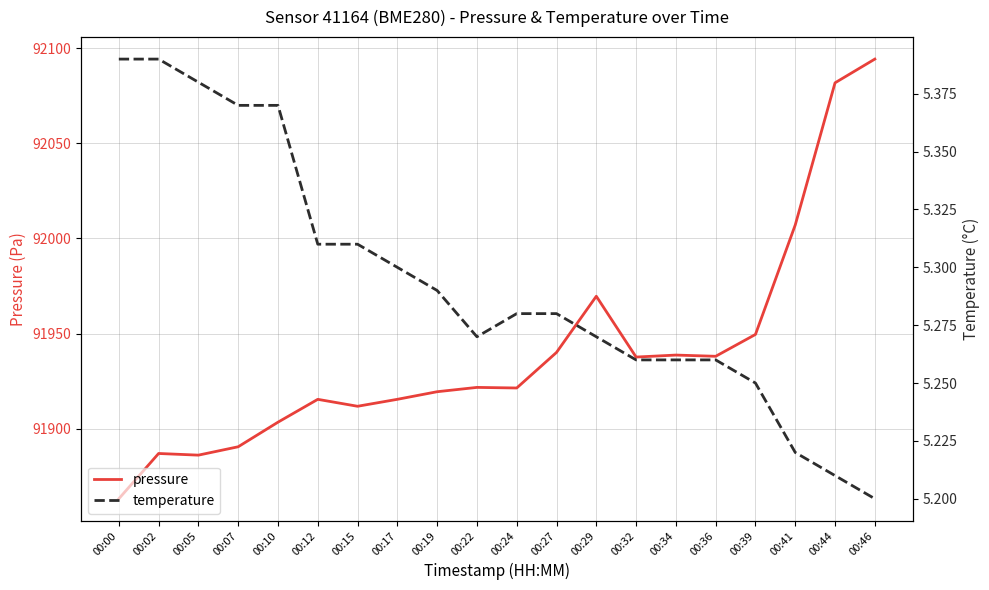

How many distinct data groups are displayed?

2